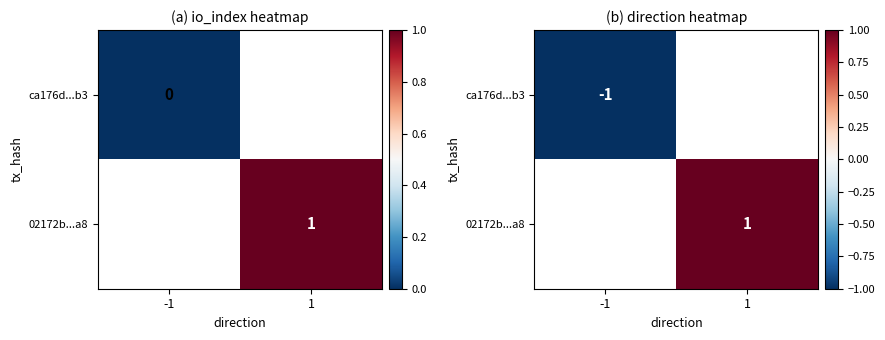

At how many categories does at least one series exceed 0?

1